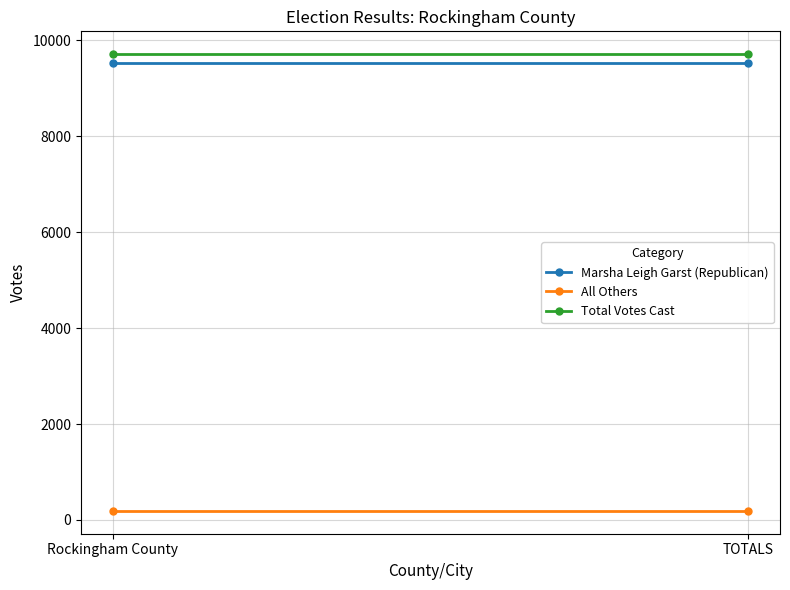

The Total Votes Cast series shows 9712 at Rockingham County. True or false?

True